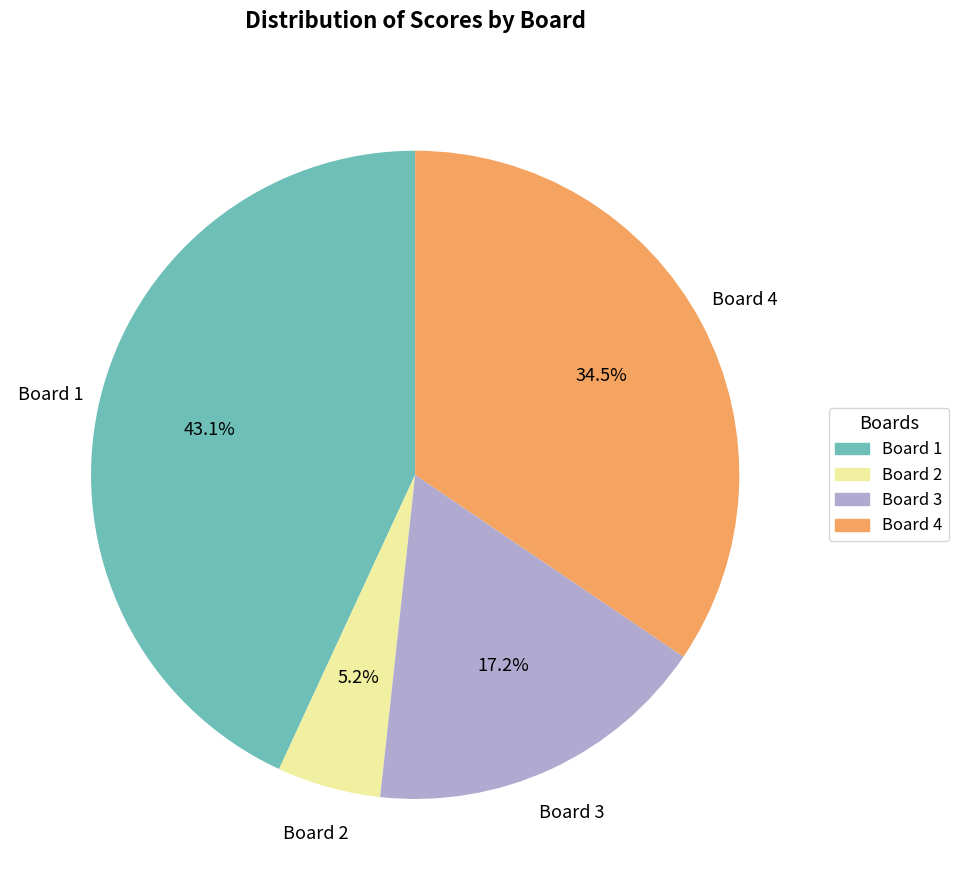

To the nearest percent, what is the combined percentage of Board 4 and Board 2?

40%